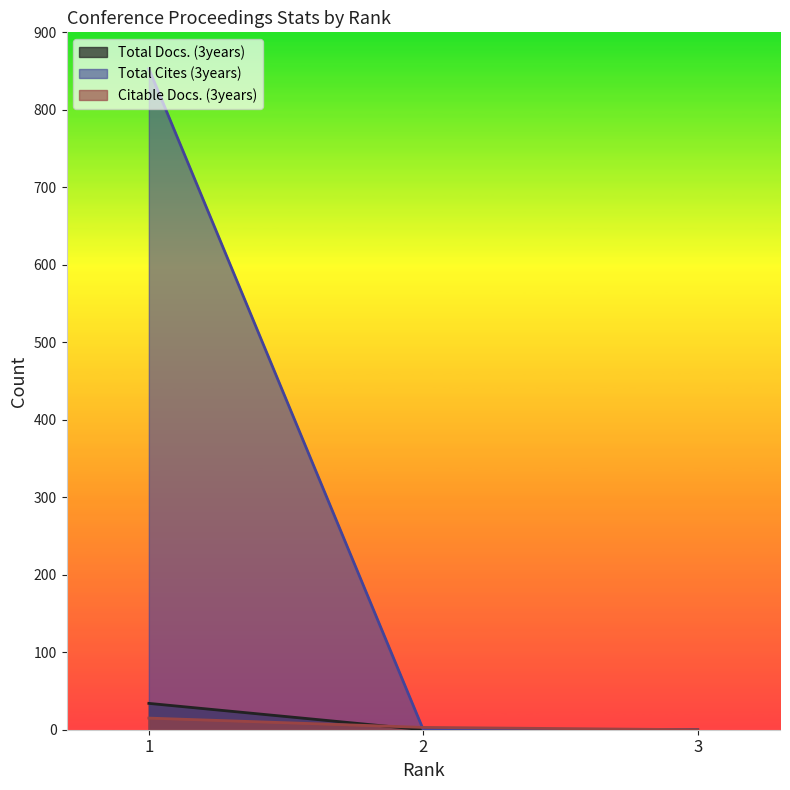

Is it true that Total Docs. (3years) equals 17 at 2?

False